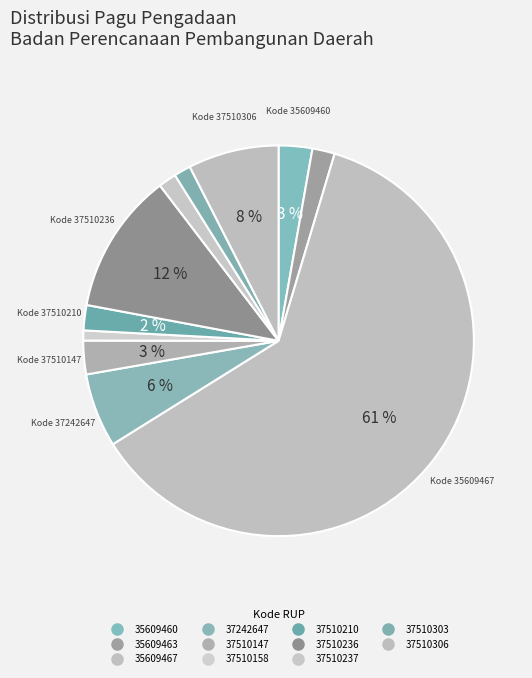

Count the number of slices in the pie.

11